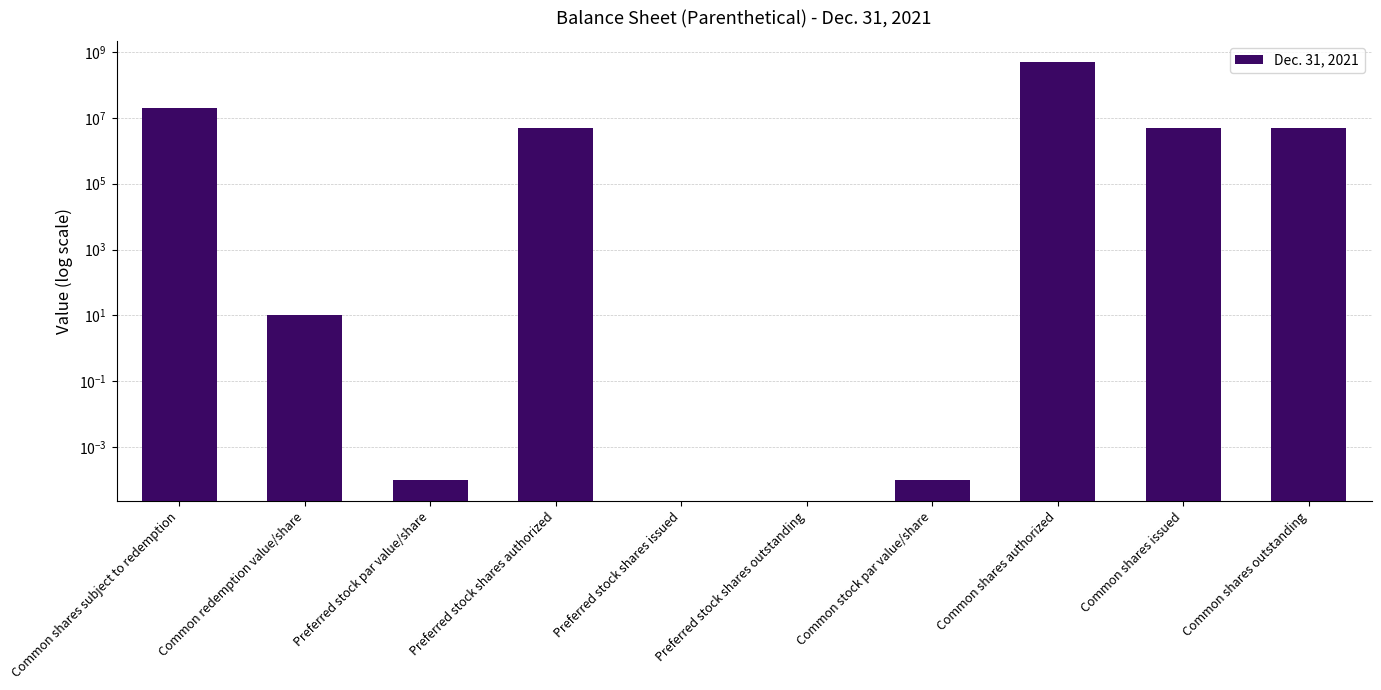

Reading right to left, transcribe all the data shown in this chart.

Common shares outstanding=5000000.0	Common shares issued=5000000.0	Common shares authorized=500000000.0	Common stock par value/share=0.0	Preferred stock shares outstanding=0.0	Preferred stock shares issued=0.0	Preferred stock shares authorized=5000000.0	Preferred stock par value/share=0.0	Common redemption value/share=10.1	Common shares subject to redemption=20000000.0